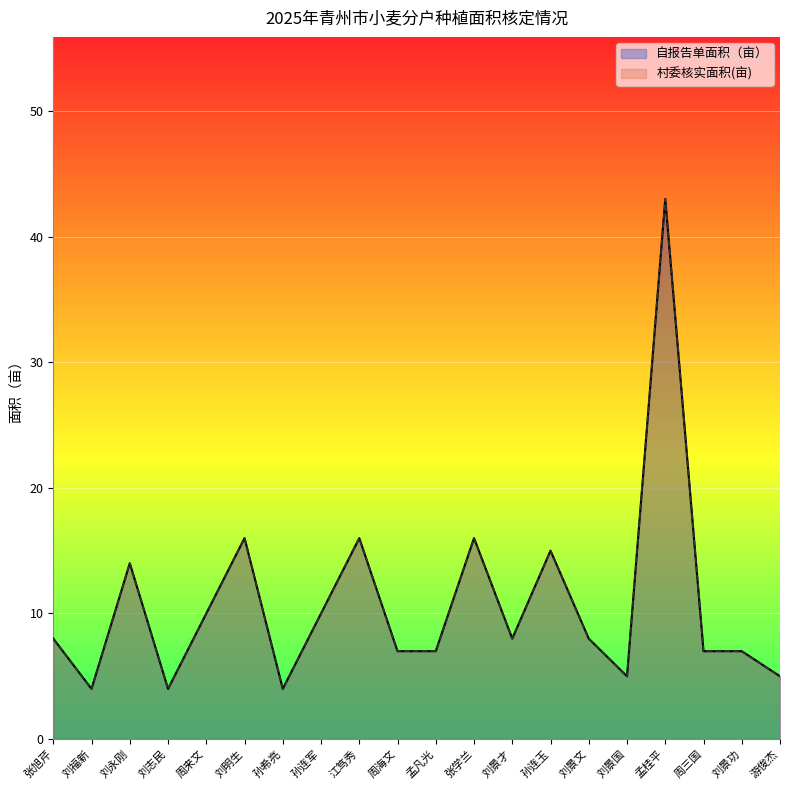

The 自报告单面积（亩） series shows 16 at 江笃秀. True or false?

True